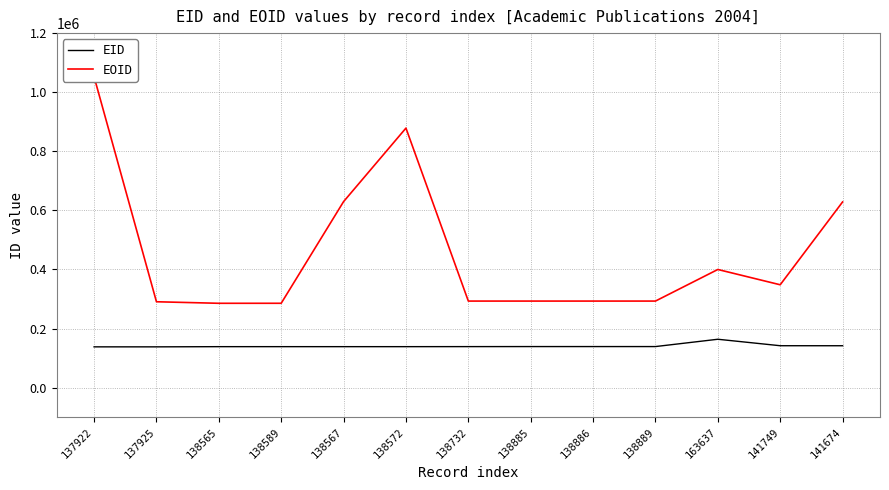

What are all the series names shown in the legend?

EID, EOID